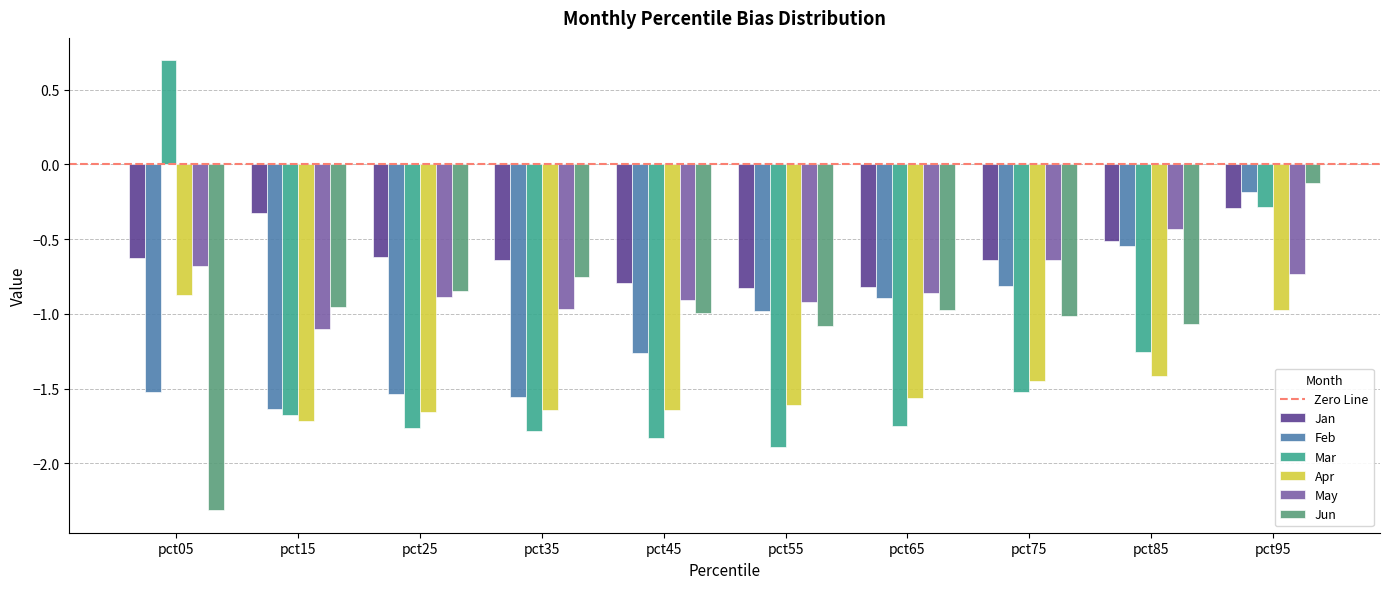

How many bars are there in total?

60